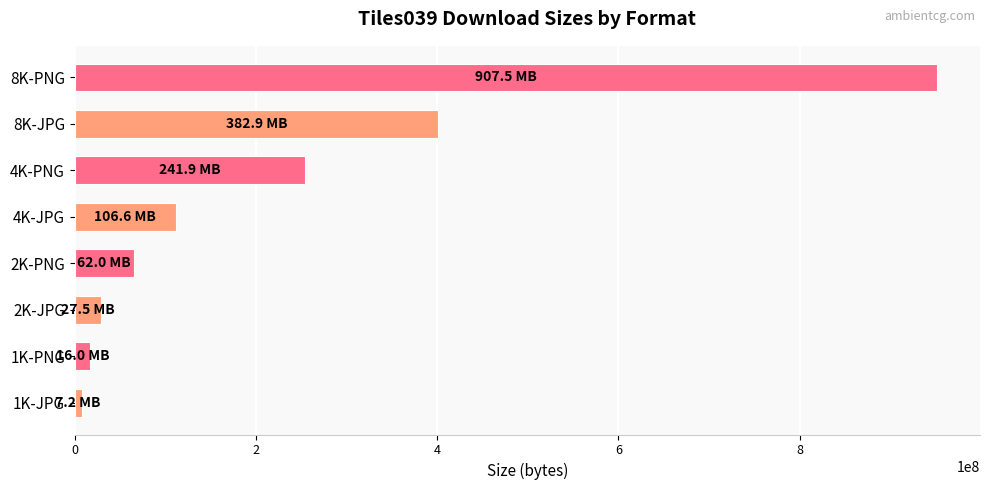

Are the bars horizontal?

Yes